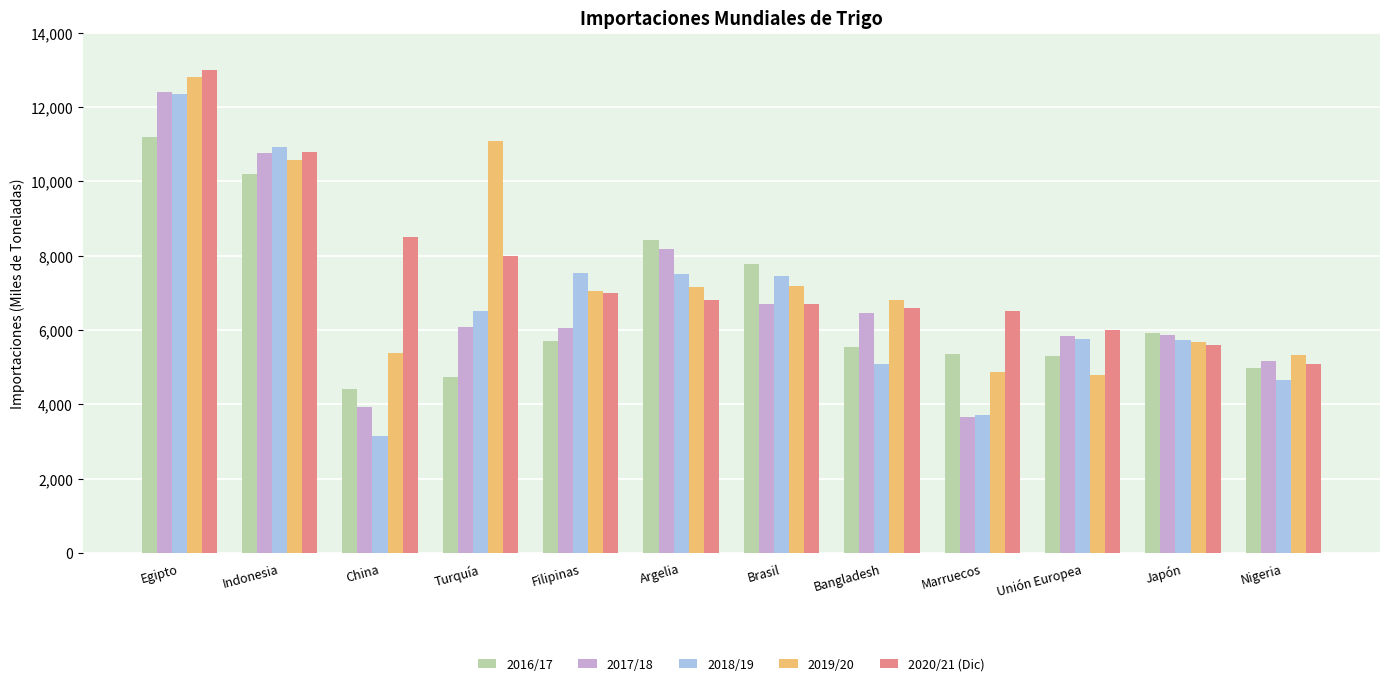

Is it true that 2020/21 (Dic) equals 20720 at Egipto?

False